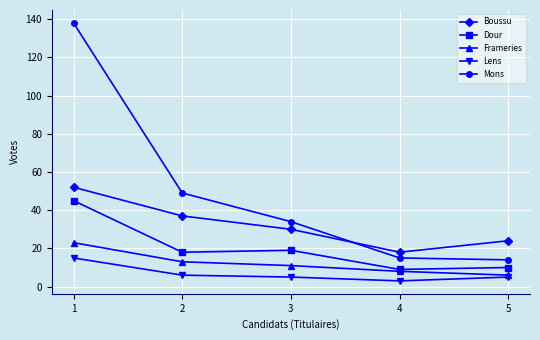

The Boussu series shows 12 at 3. True or false?

False